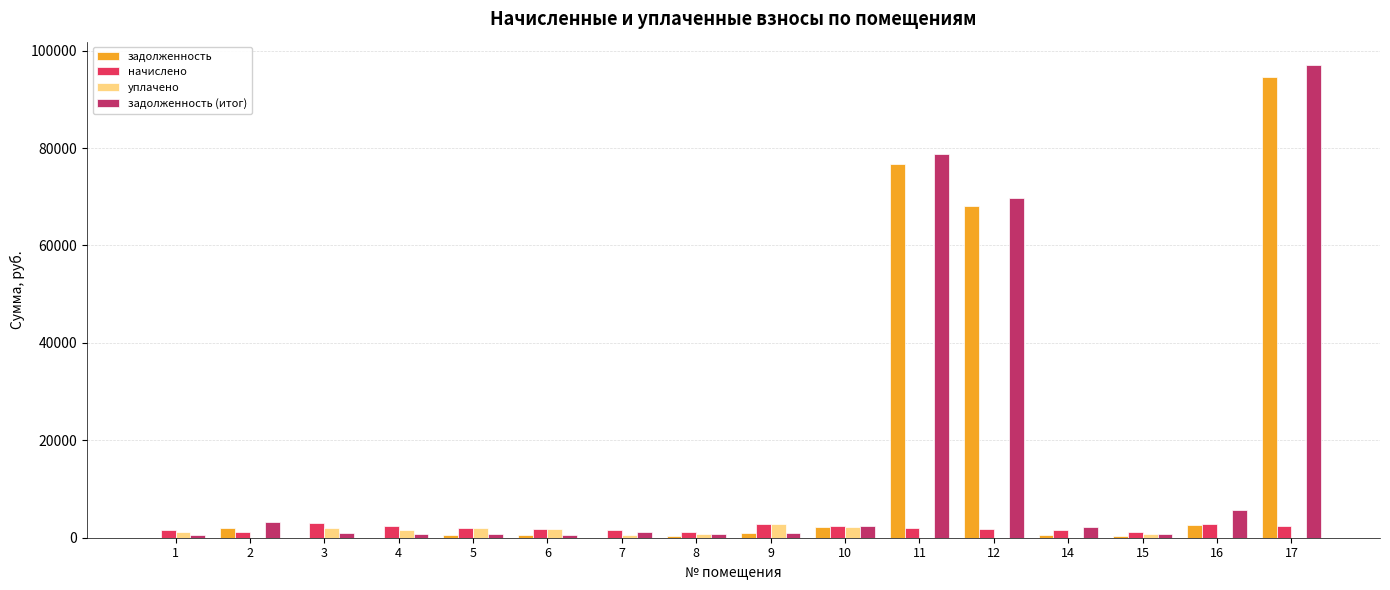

Is the value of начислено at 5 greater than the value of задолженность (итог) at 4?

Yes